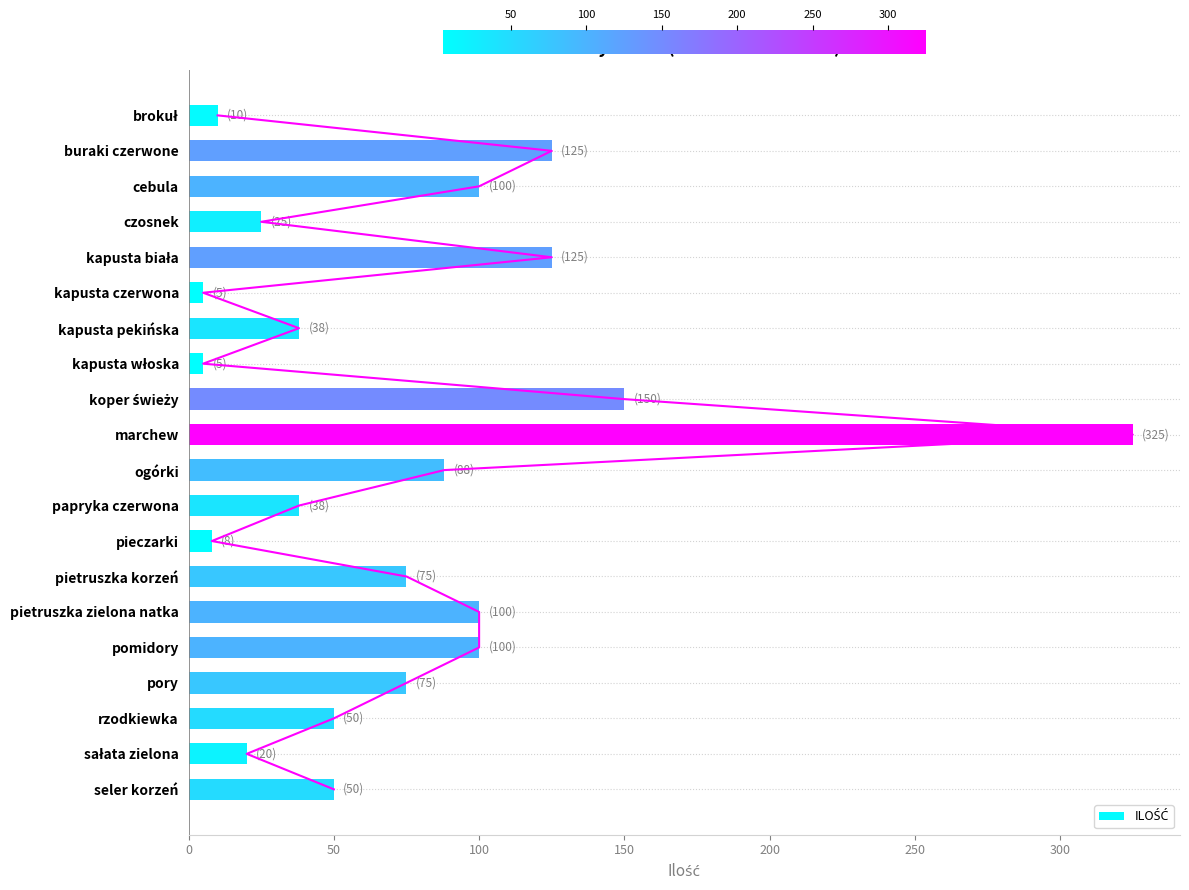

Is it true that the value at pomidory is 160?

False